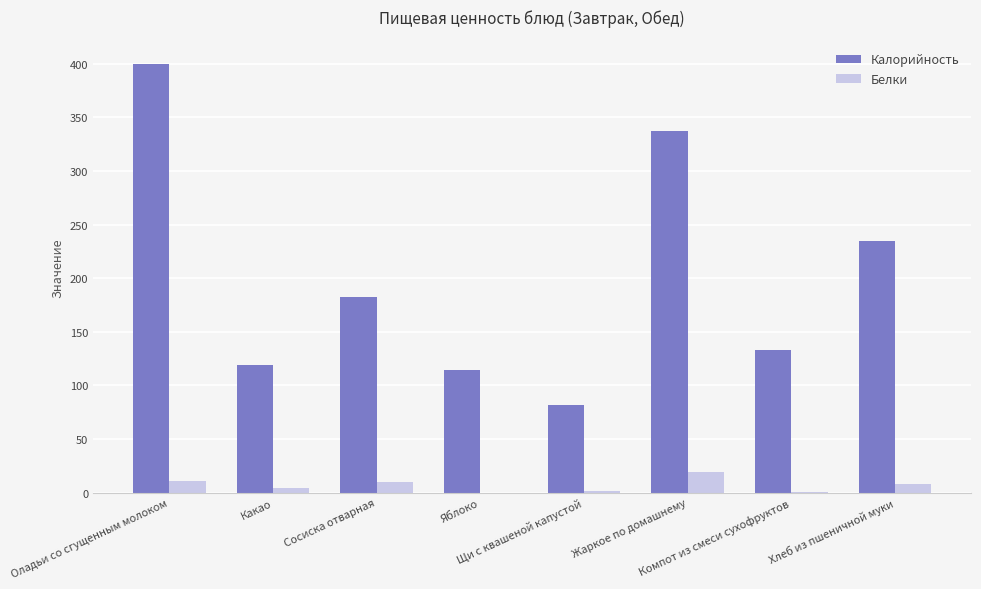

Which series has the largest total across all categories?

Калорийность